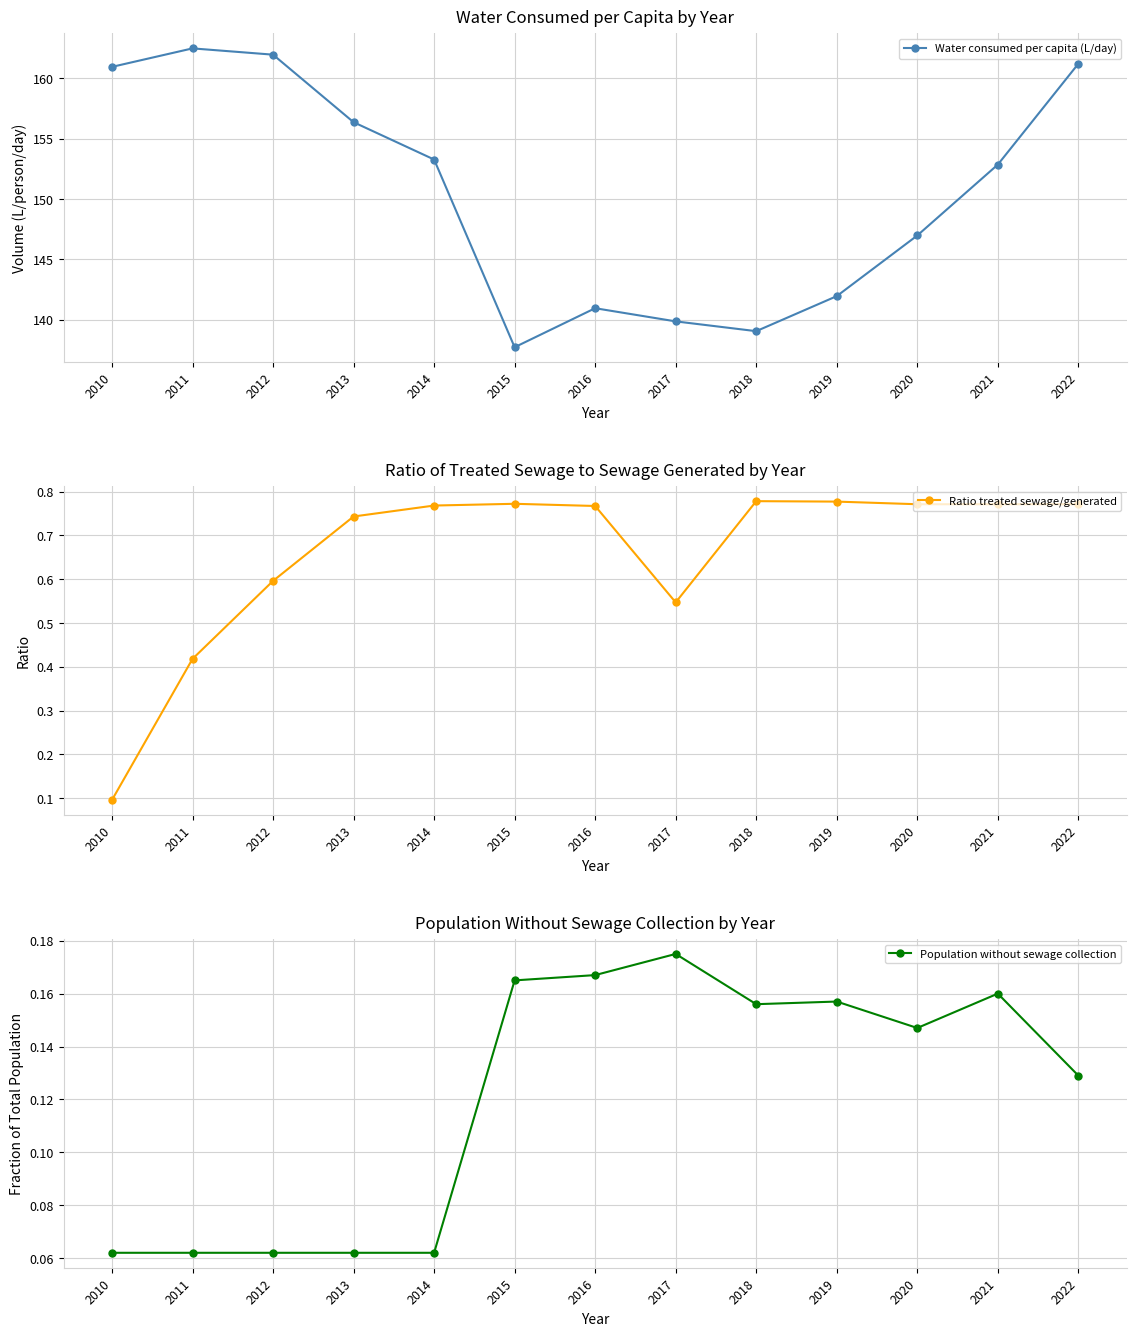

The Ratio treated sewage/generated series shows 0.1 at 2010. True or false?

True